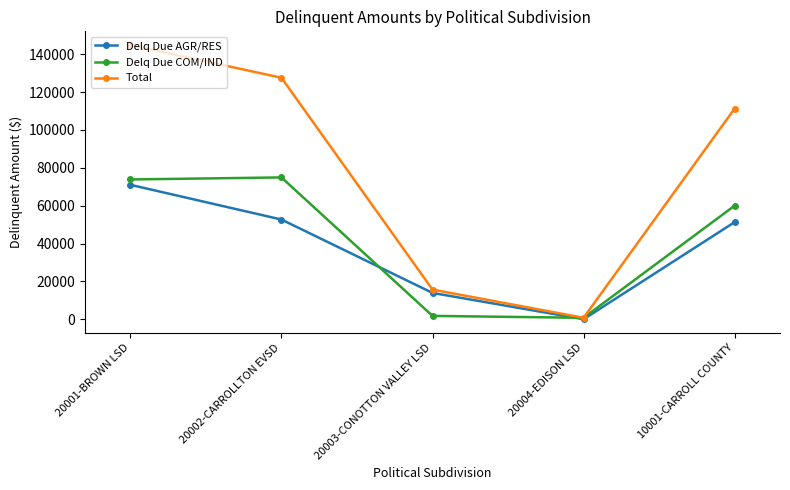

At which category does Delq Due COM/IND reach its first local peak?

20002-CARROLLTON EVSD